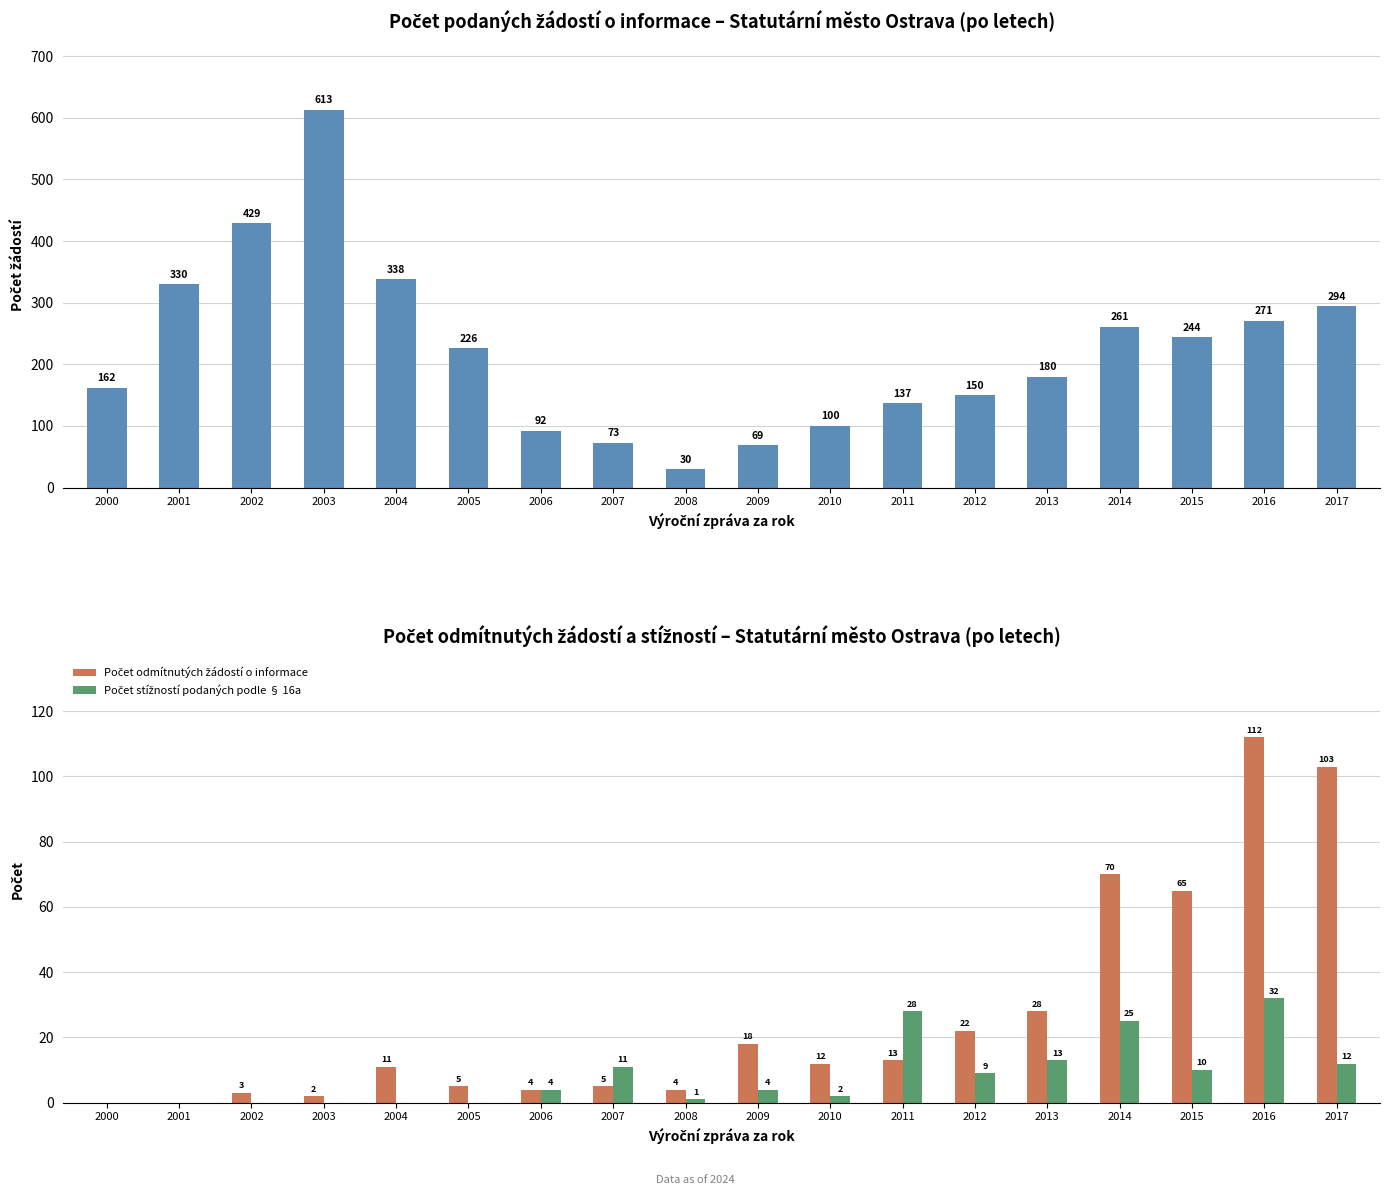

What is the difference between the Počet stížností podaných podle § 16a values at 2007 and 2003?

11